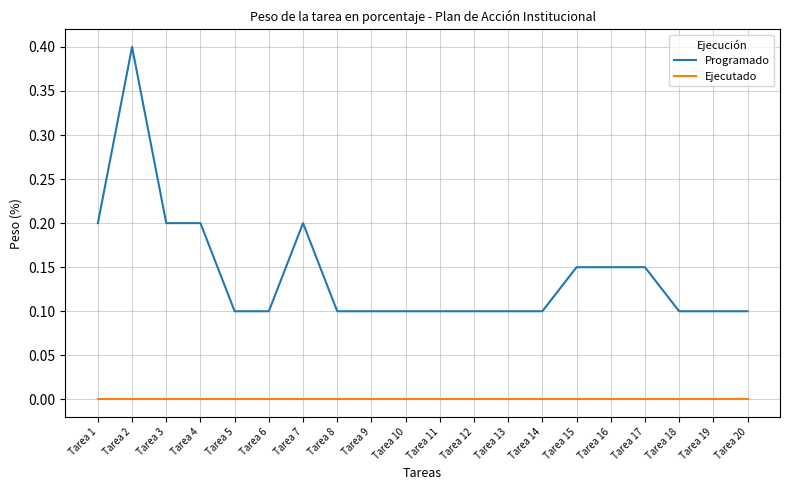

True or false: Programado and Ejecutado cross at least once.

False